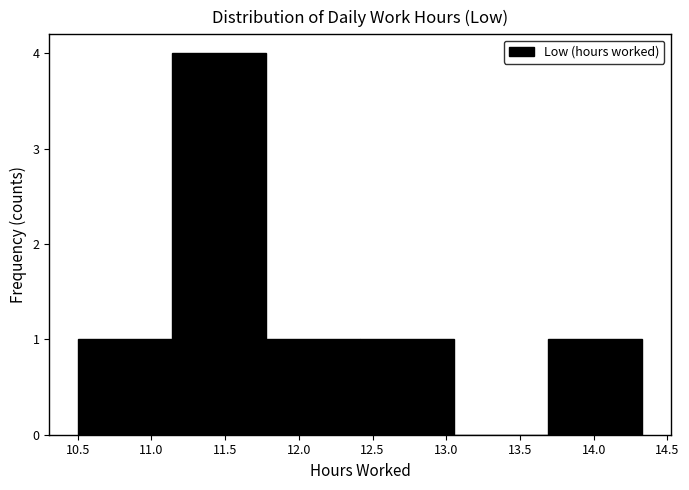

Over which range of the x-axis is the bar tallest?

11.15 to 11.80